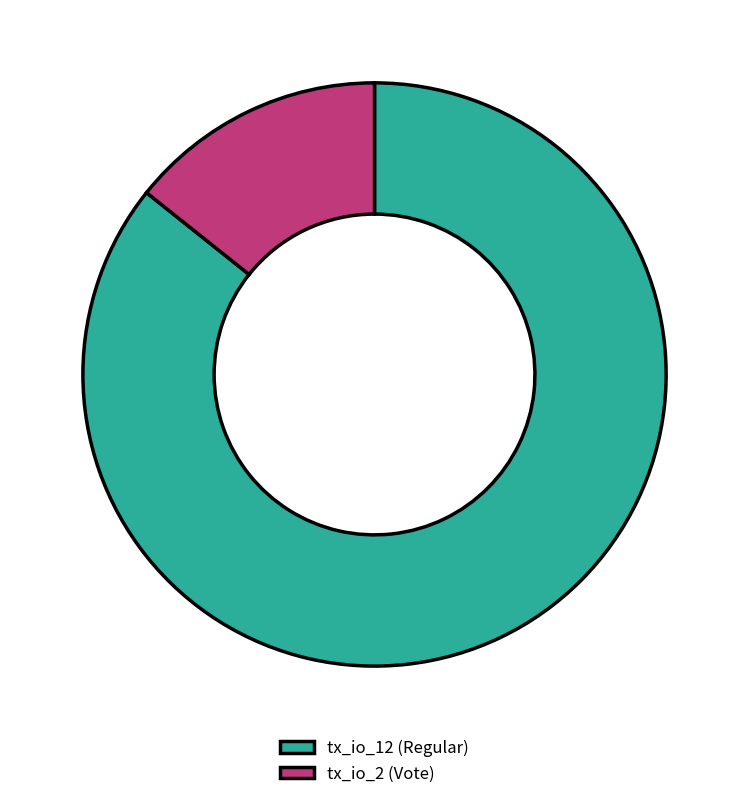

True or false: tx_io_2 (Vote) accounts for 14% of the total.

True